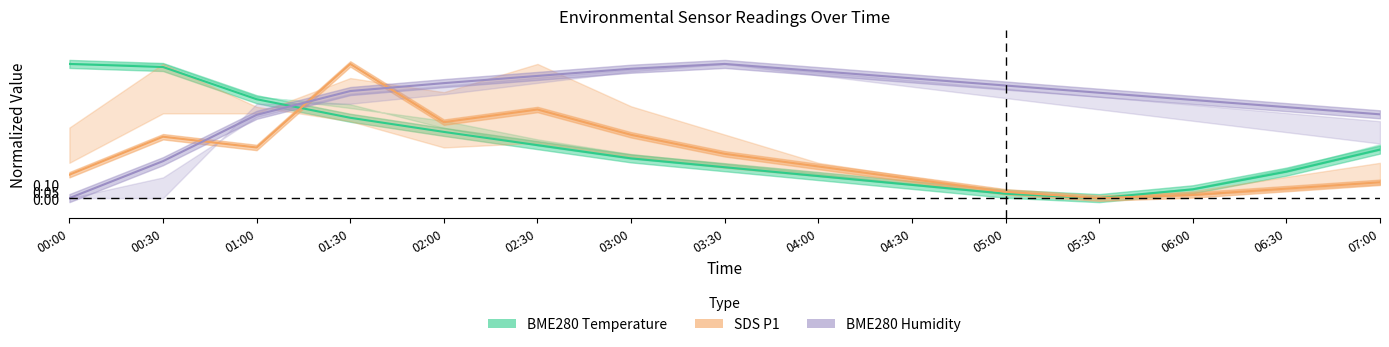

What is the average value of the BME280 Humidity series?

0.7